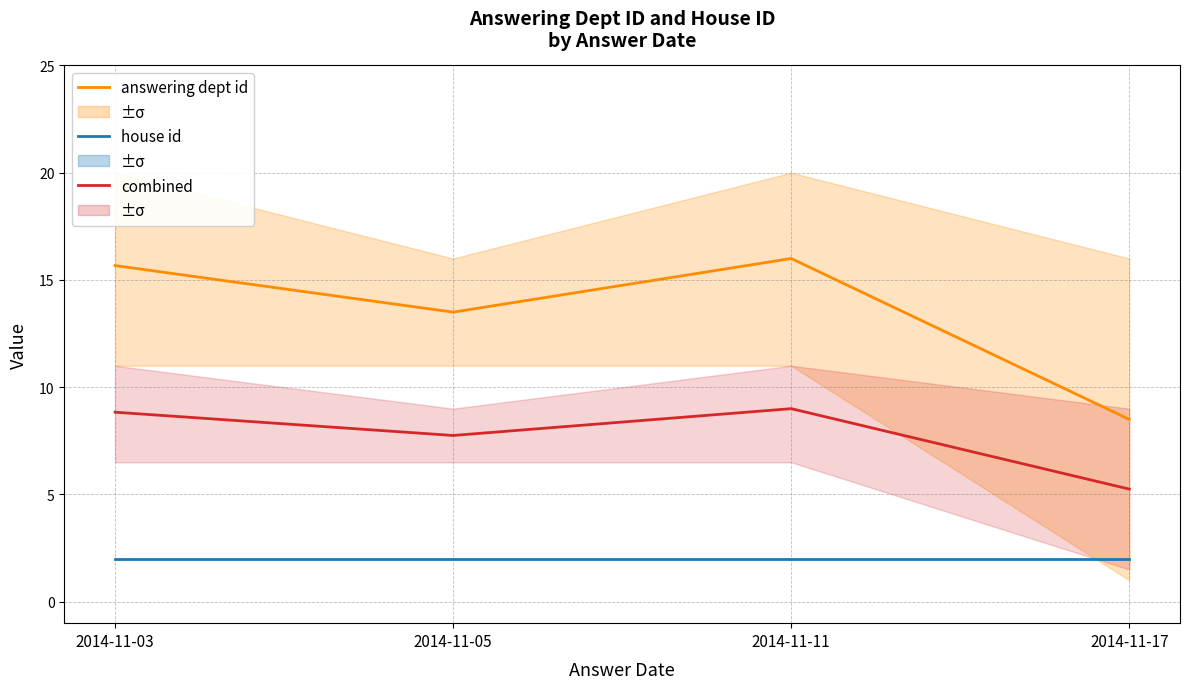

Which series changed the most between 2014-11-03 and 2014-11-11?

answering dept id